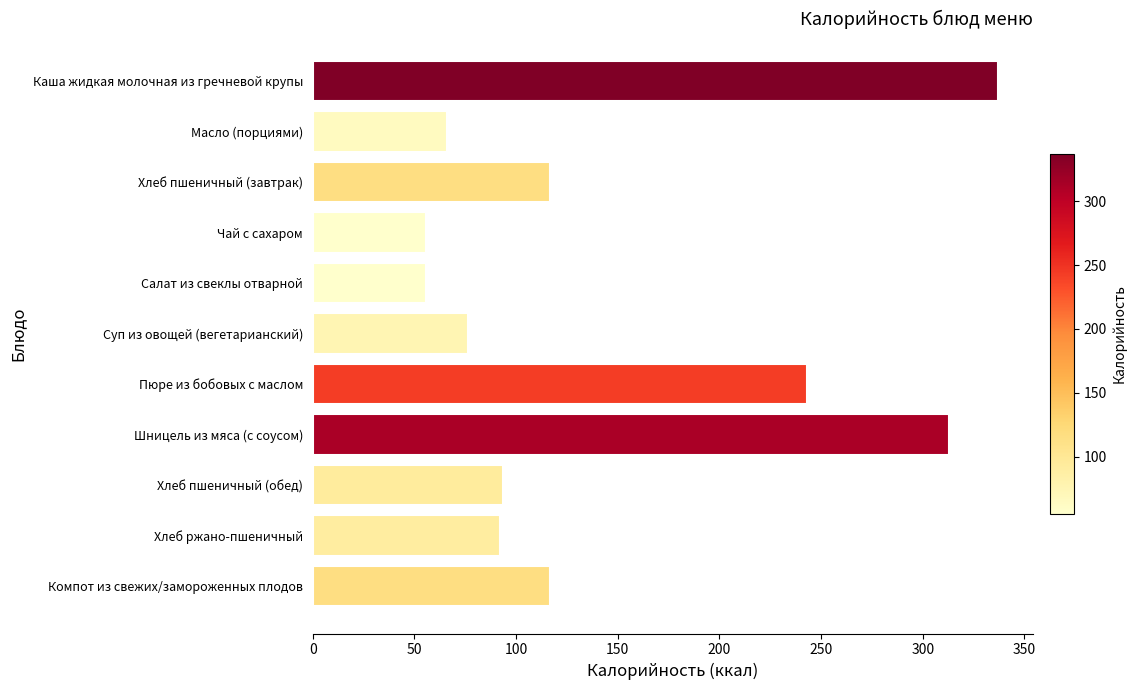

What is the average value?

142.3